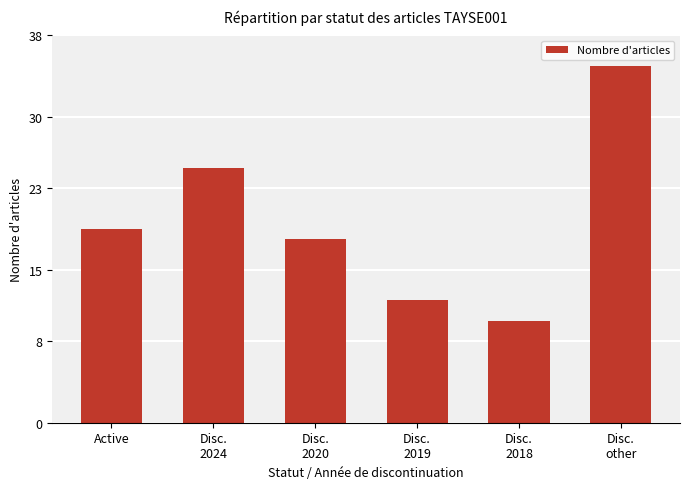

Reading right to left, extract all data points from this chart.

Disc.
other=35	Disc.
2018=10	Disc.
2019=12	Disc.
2020=18	Disc.
2024=25	Active=19